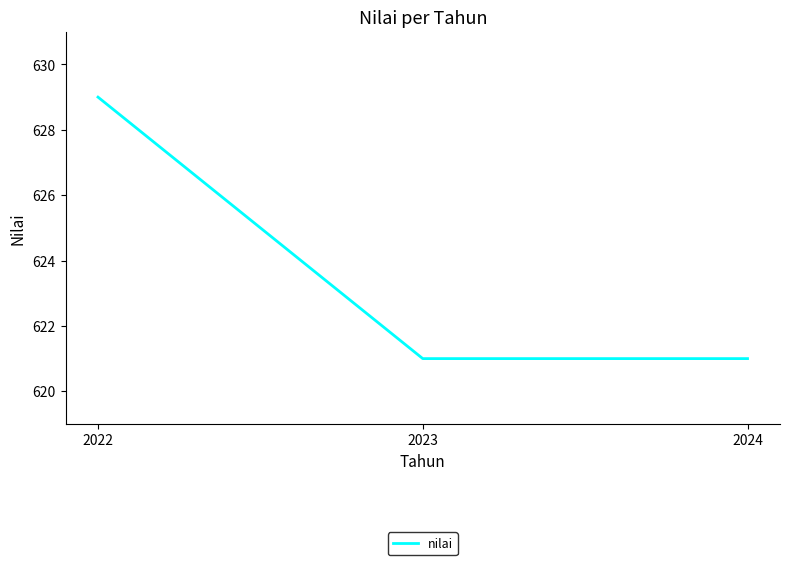

True or false: the data shows 629 at 2022.

True